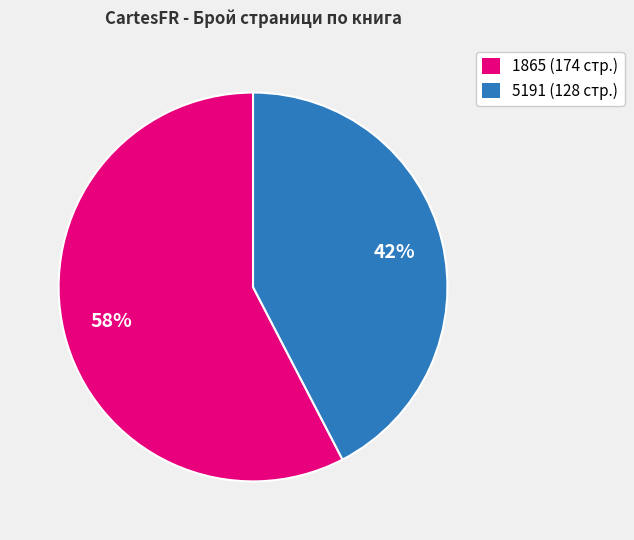

Which slice is the smallest?

5191